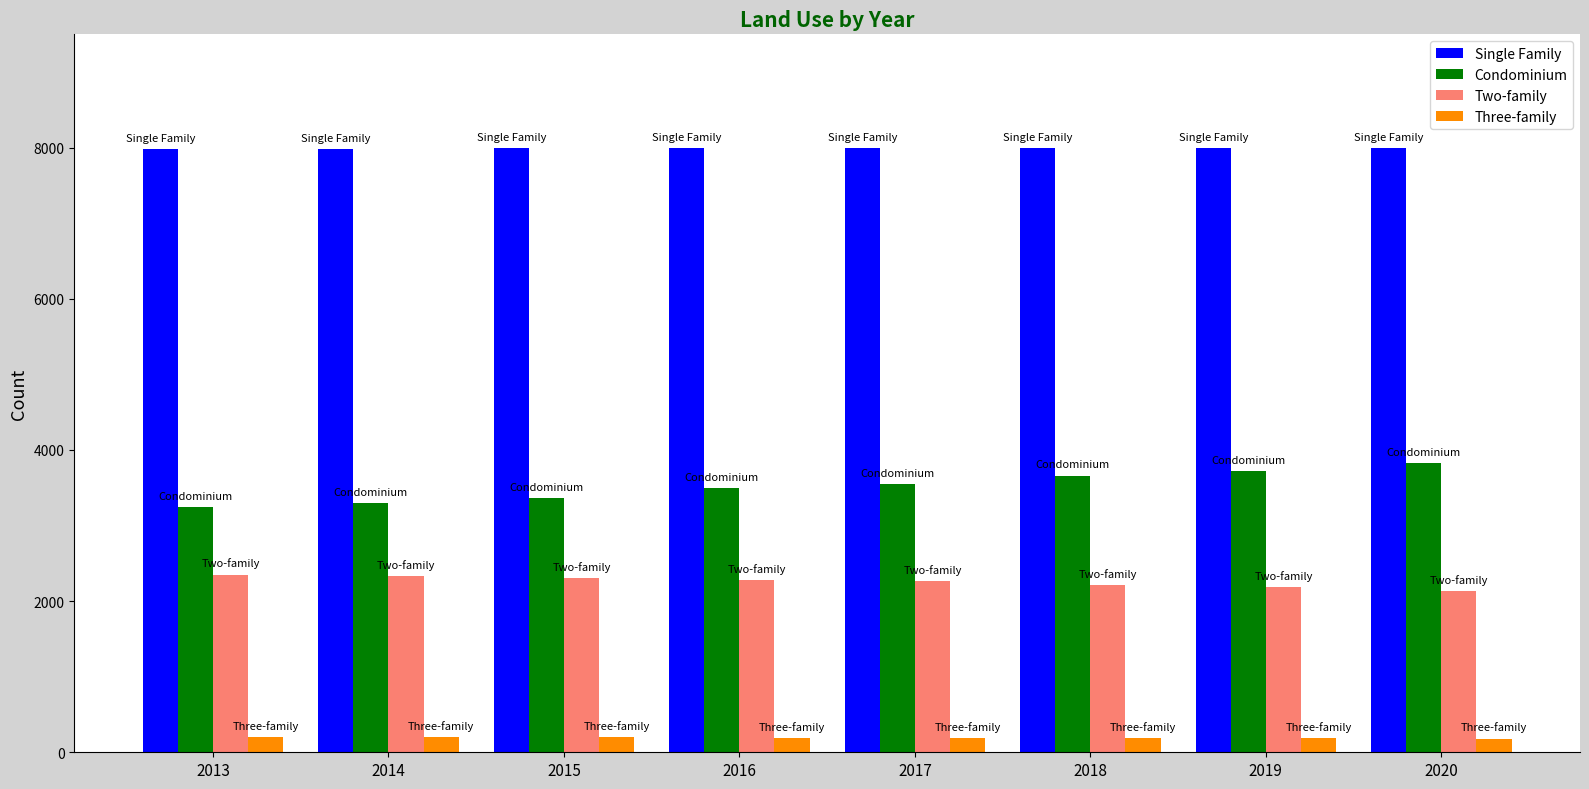

The value of Single Family at 2013 is 12195. True or false?

False